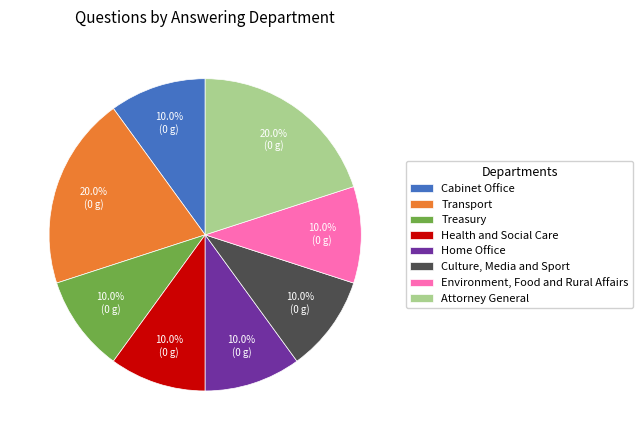

Does Home Office represent more than half of the total?

No